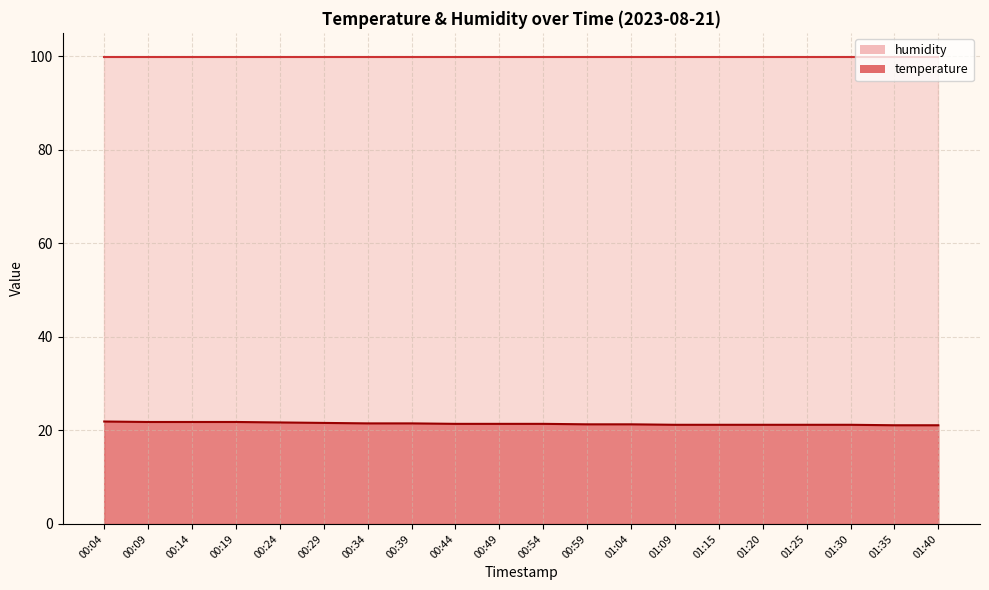

Rank the categories by value from highest to lowest.

00:04, 00:09, 00:14, 00:19, 00:24, 00:29, 00:34, 00:39, 00:44, 00:49, 00:54, 00:59, 01:04, 01:09, 01:15, 01:20, 01:25, 01:30, 01:35, 01:40